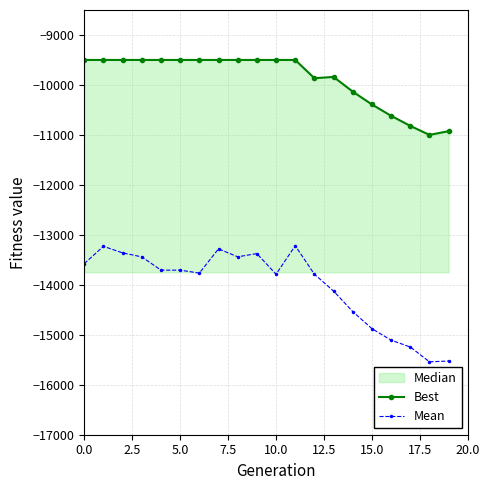

The value of Mean at 0.0 is -13575.3. True or false?

True